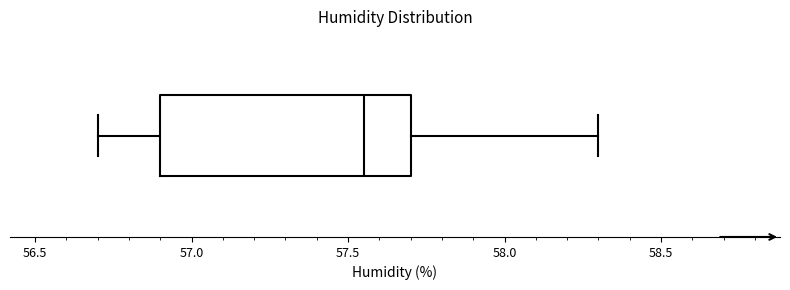

Read this box plot against the x-axis: the position of the median line, the range covered by the box, and the ends of both whiskers. The values are not printed on the chart, so give them approximately, as read against the axis.

median 57.55, box 56.90 to 57.70, whiskers 56.70 to 58.30